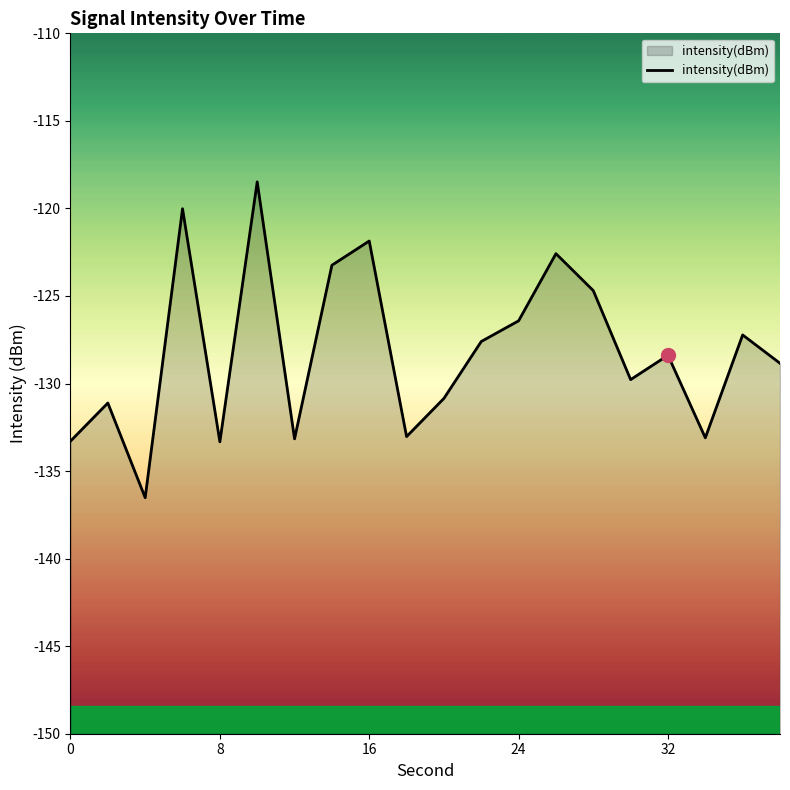

The value at 16 is -121.9. True or false?

True